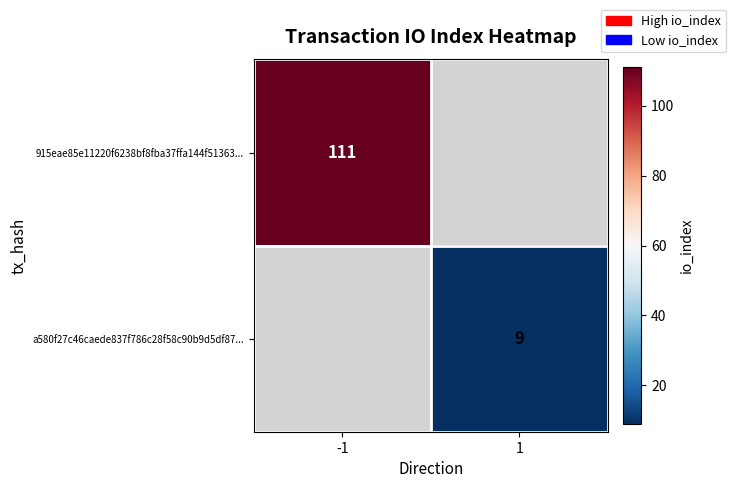

Is the value of 915eae85e11220f6238bf8fba37ffa144f51363... at -1 greater than the value of a580f27c46caede837f786c28f58c90b9d5df87... at 1?

Yes